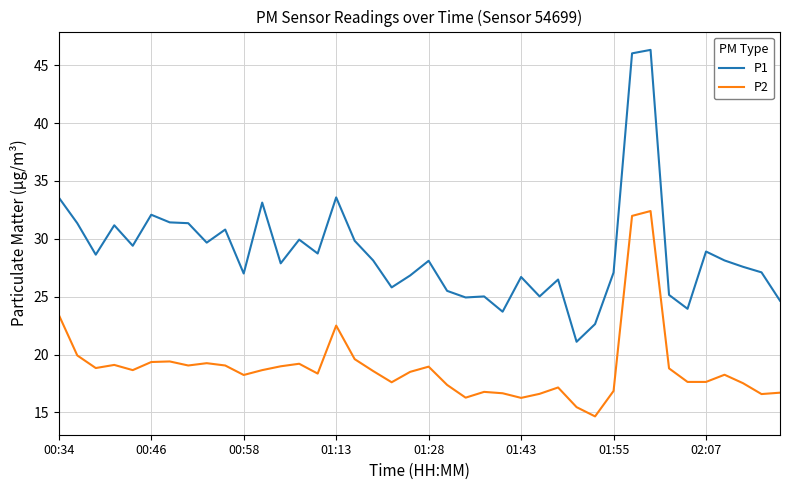

Which series has the largest range (max minus min)?

P1